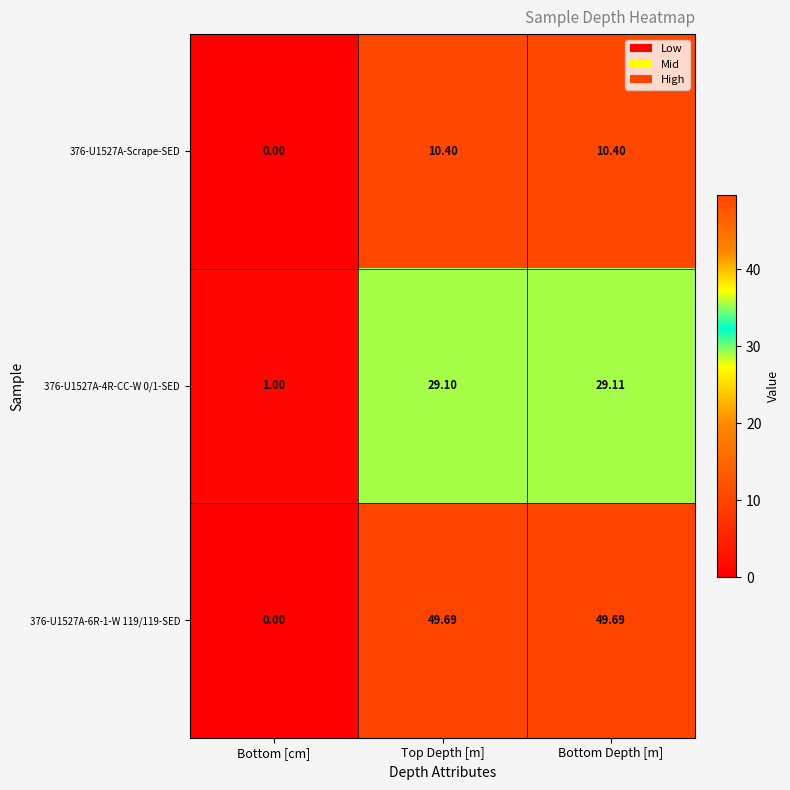

Where does the 376-U1527A-Scrape-SED series first go above 10?

Top Depth [m]